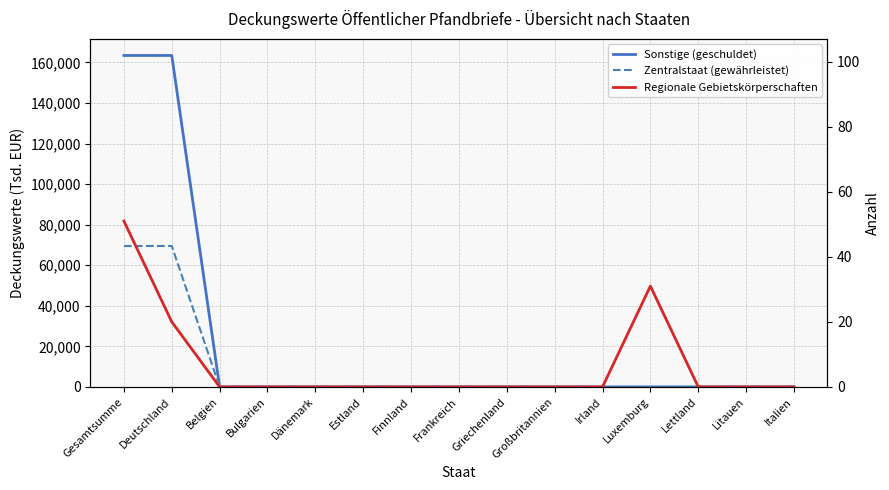

At Luxemburg, list the series in order from largest to smallest.

Regionale Gebietskörperschaften, Sonstige (geschuldet), Zentralstaat (gewährleistet)